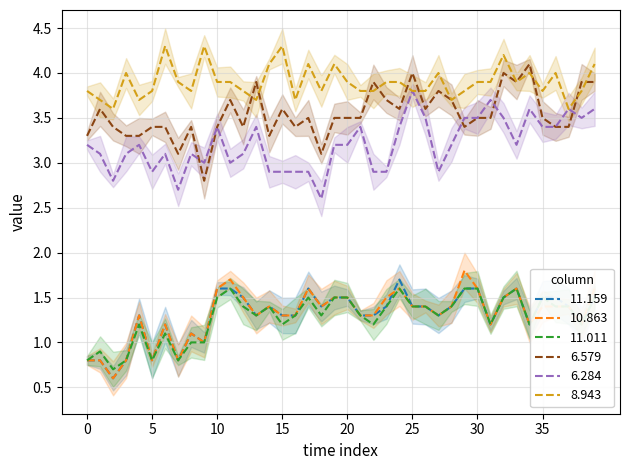

What is the highest value of the 6.579 series?

4.1